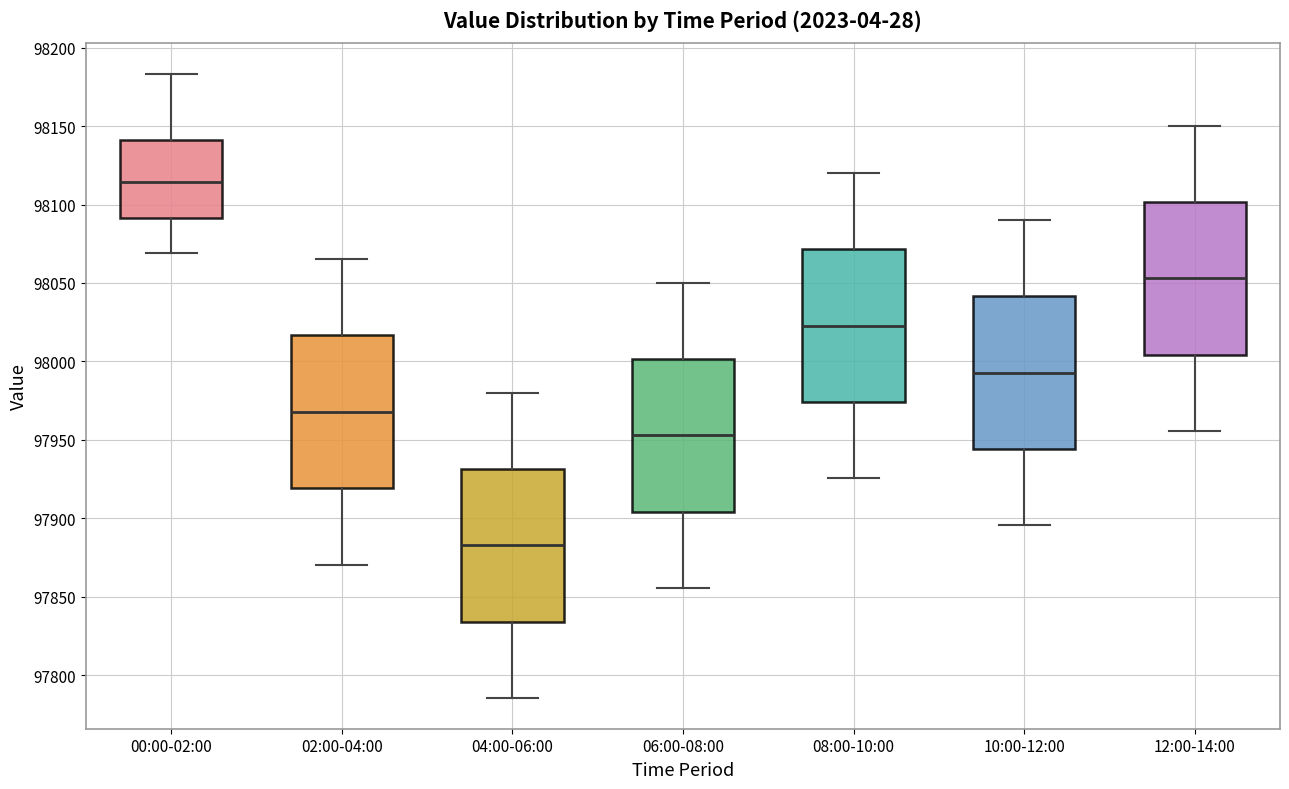

Which box's median line is the lowest?

04:00-06:00